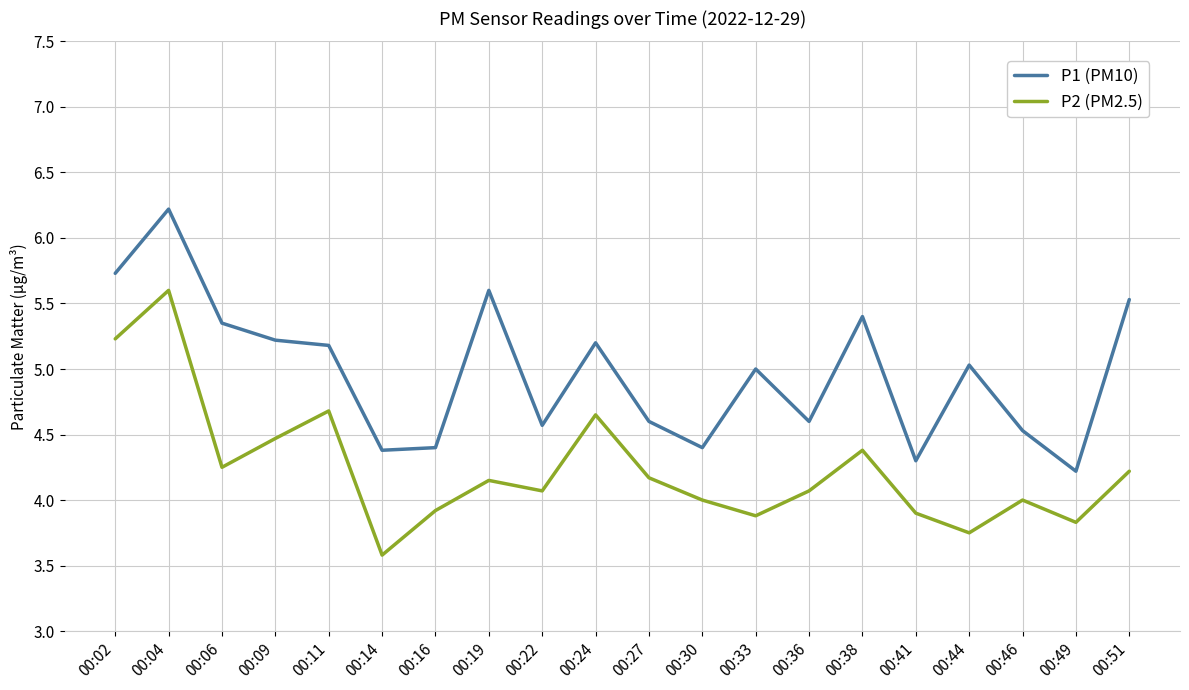

True or false: P2 (PM2.5) and P1 (PM10) cross at least once.

False